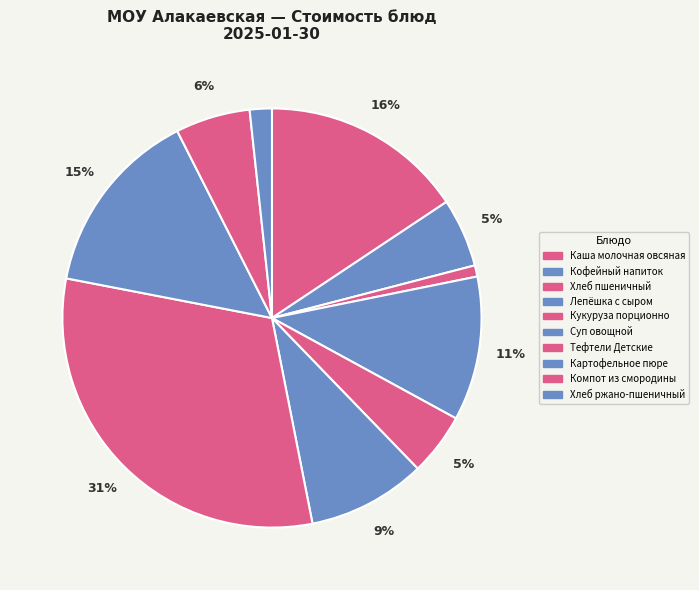

True or false: Кофейный напиток accounts for 5% of the total.

True